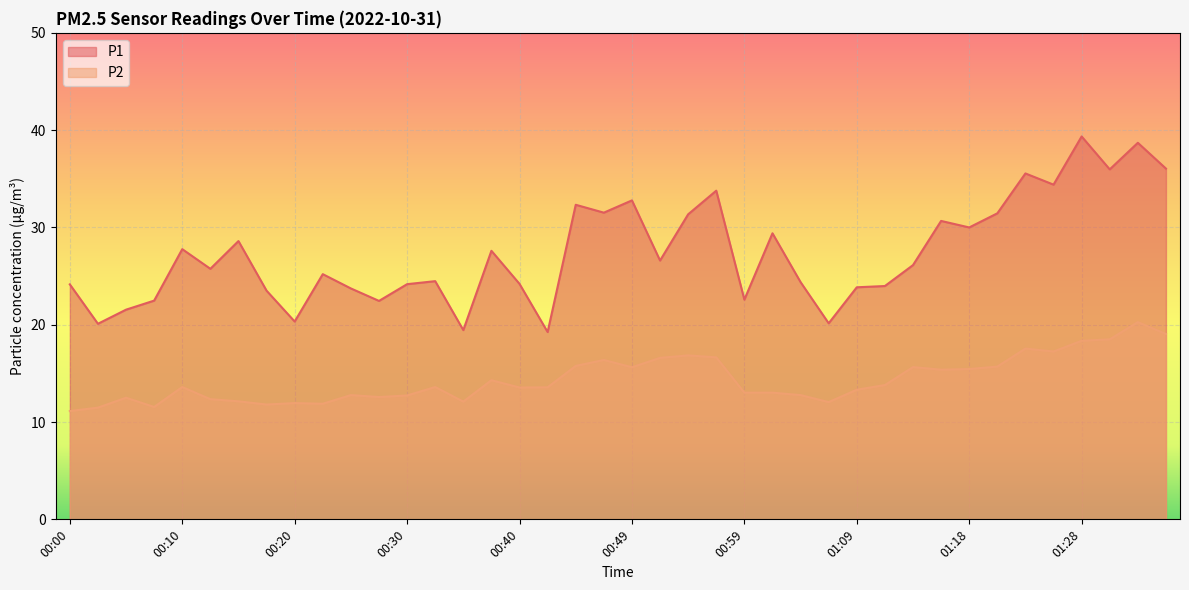

What is the label of the 37th point from the right?

00:08